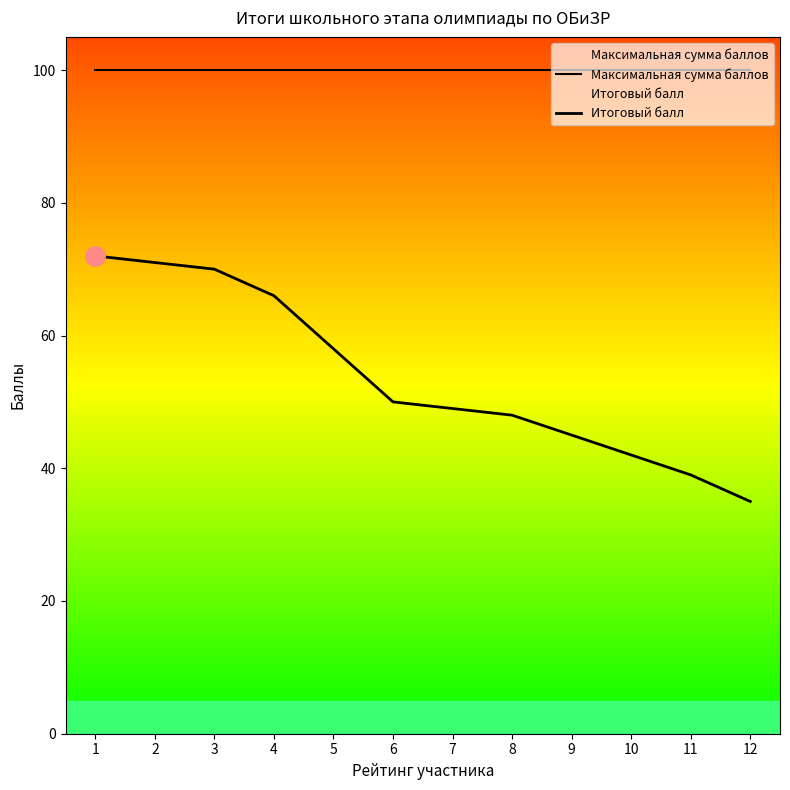

Which series has the widest spread of values?

Итоговый балл